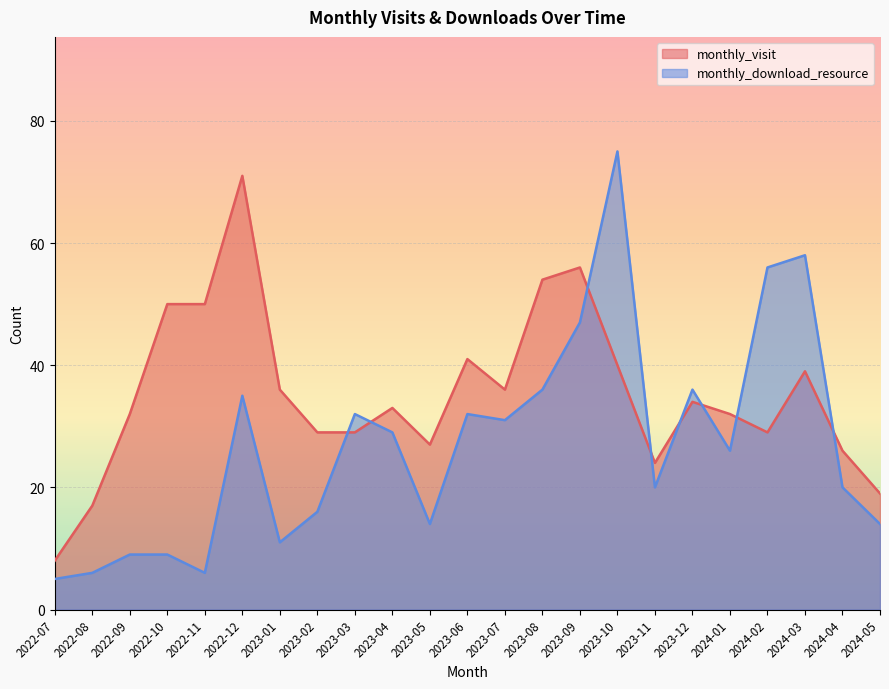

What position from the right is 2022-07?

23